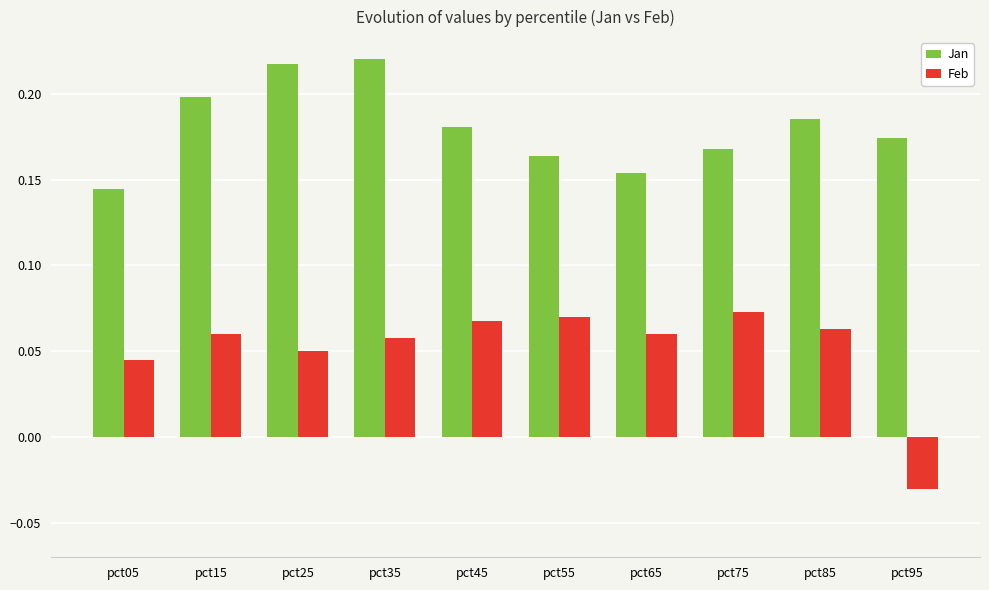

How many series are shown in this chart?

2